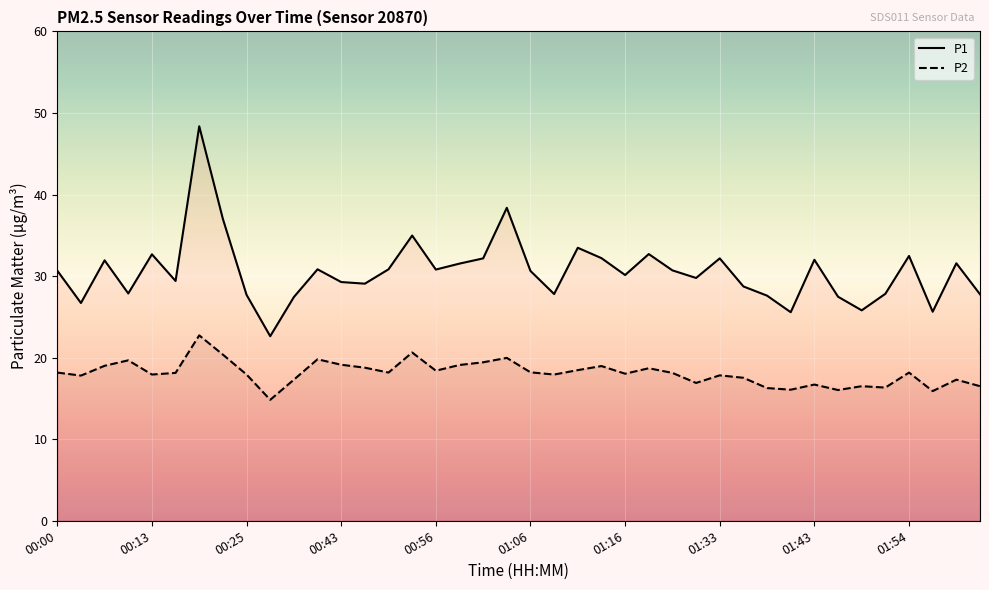

What is the spread (max minus min) of values at 01:33?

14.3